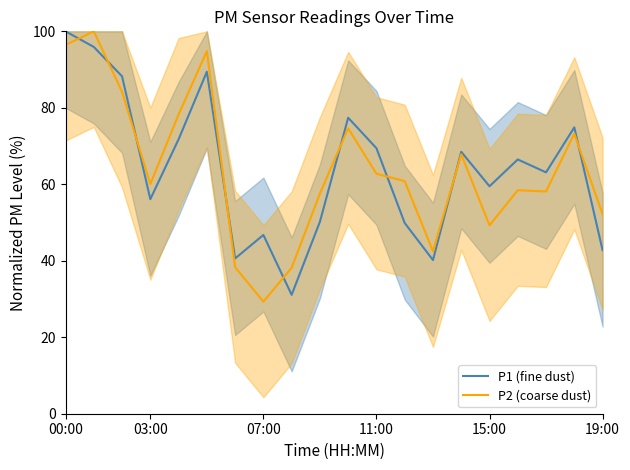

Reading left to right, list all the values displayed in this chart.

P1 (fine dust): 100.0	95.9	88.2	56.1	71.8	89.4	40.6	46.8	31.1	50.2	77.4	69.4	49.9	40.2	68.5	59.5	66.5	63.1	74.9	42.8
P2 (coarse dust): 96.4	100.0	84.2	60.1	78.3	94.8	38.3	29.3	38.2	57.6	74.6	62.8	60.8	42.5	67.8	49.3	58.4	58.1	73.2	52.2